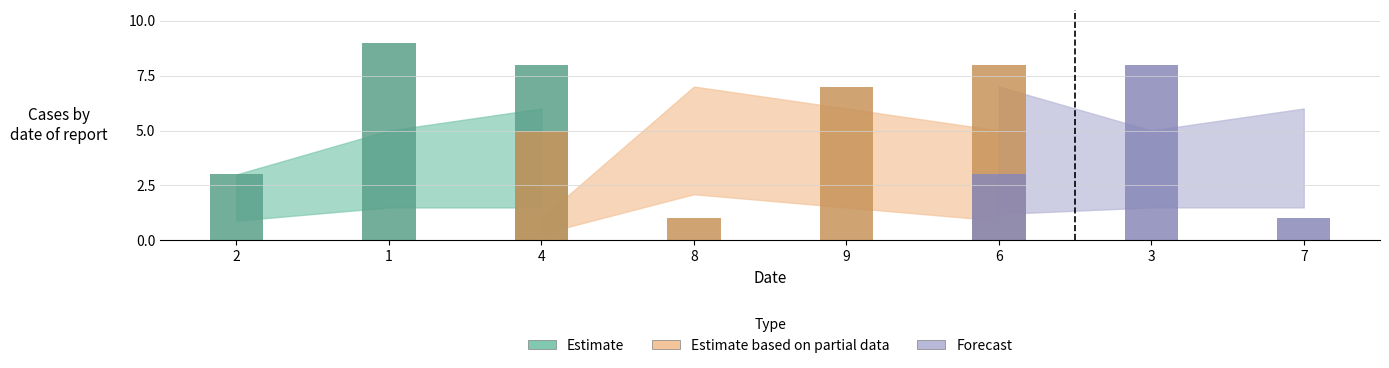

What is the label of the 3rd bar from the right?

6